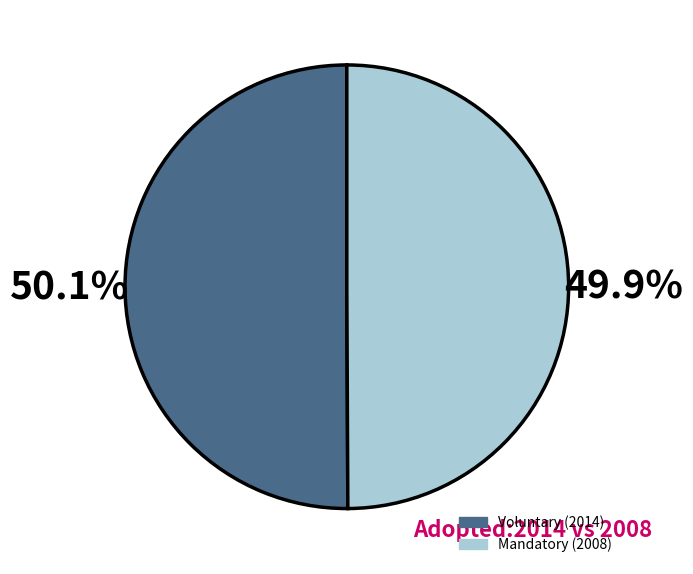

How many segments does this pie chart have?

2